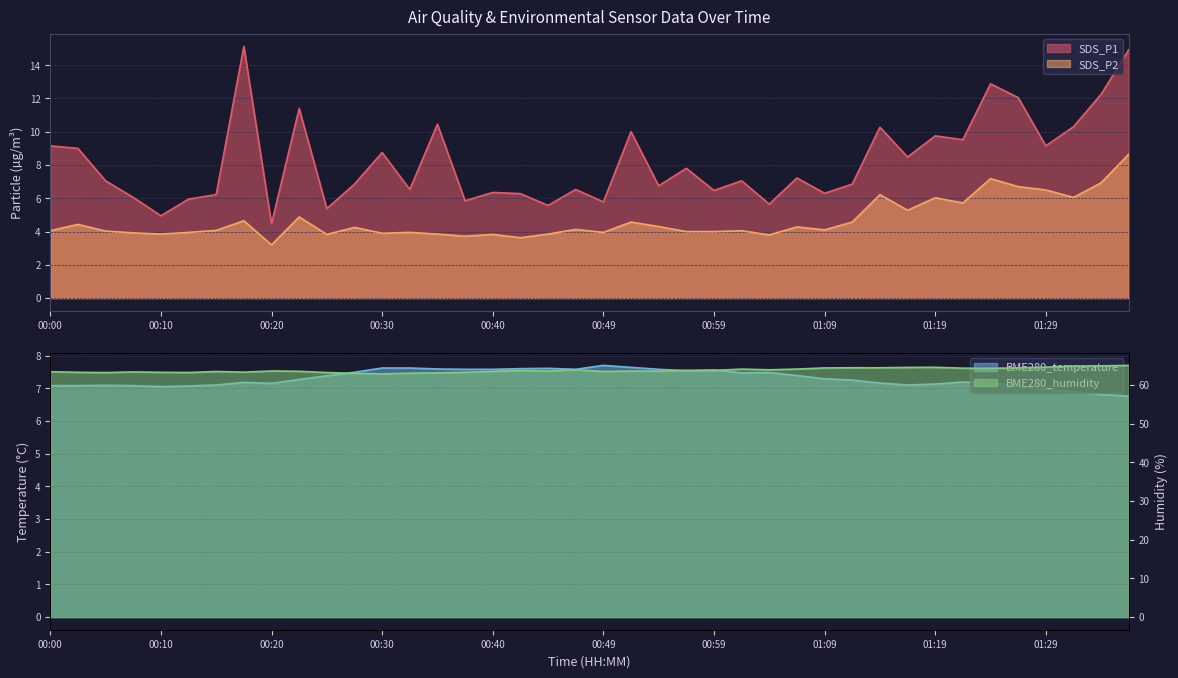

Where is SDS_P2 nearest to the value 5?

00:22